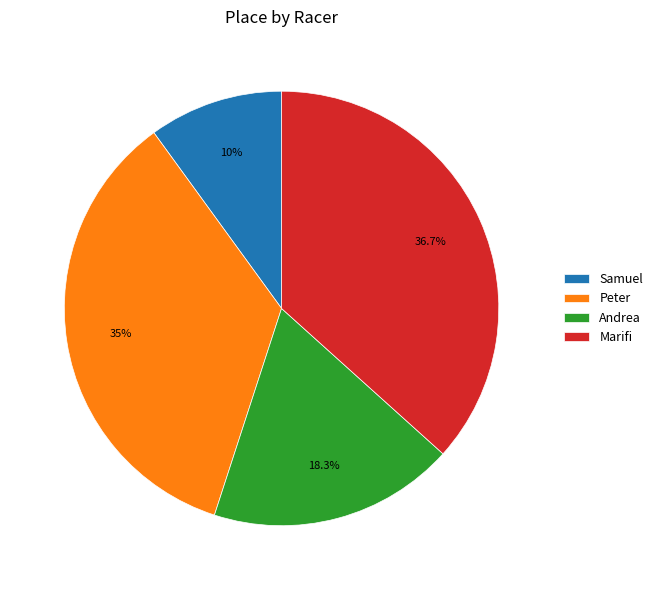

How many segments does this pie chart have?

4